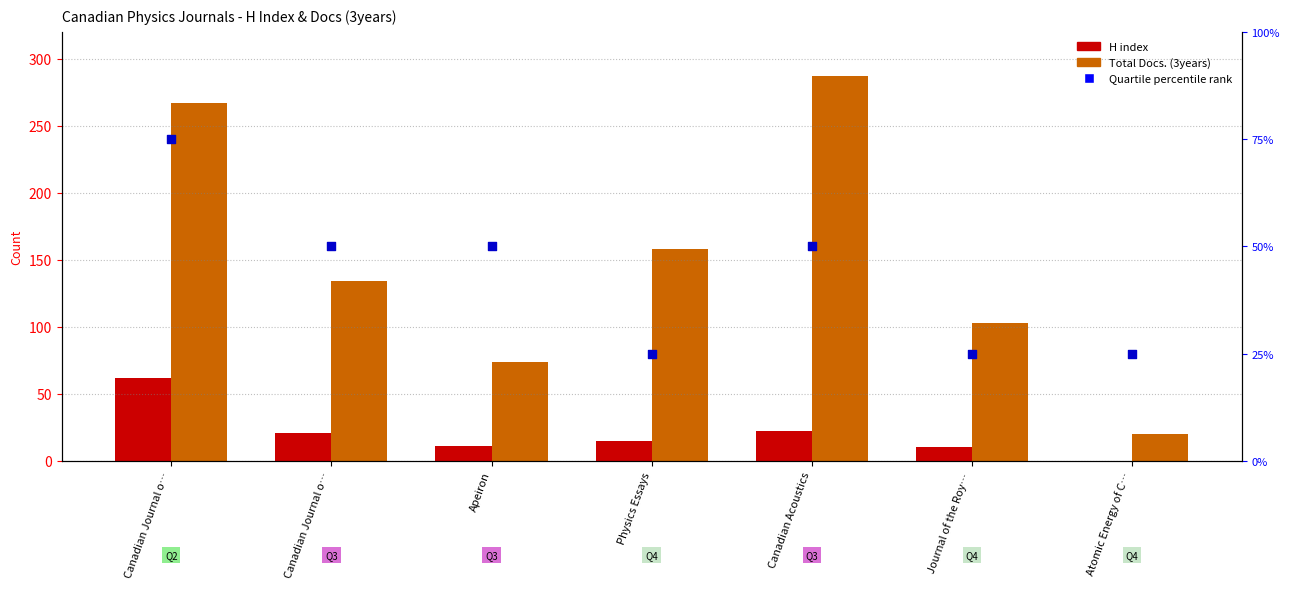

At which category is the sum across all series the highest?

Canadian Journal o…